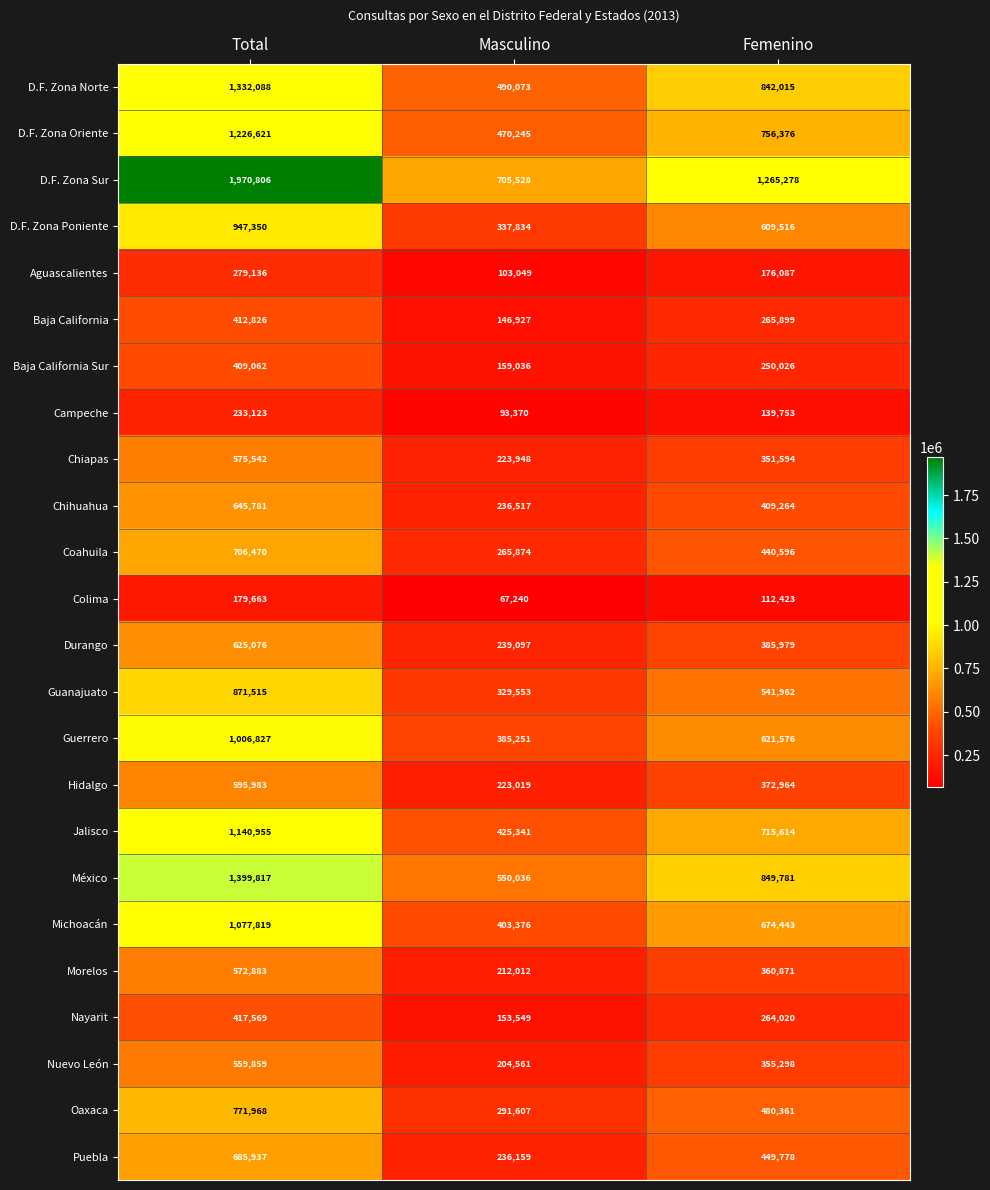

At which category is the sum across all series the highest?

Total